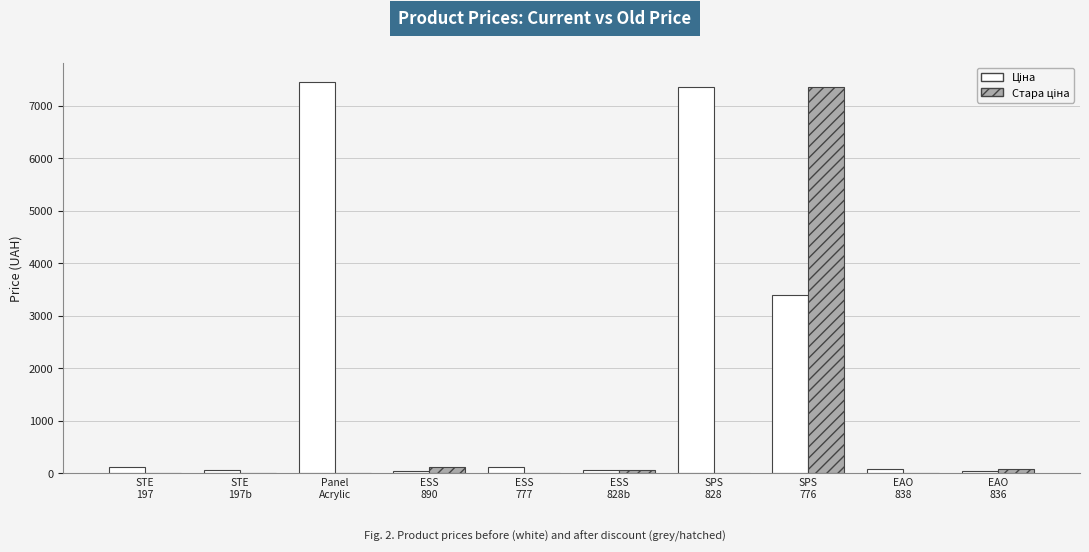

Reading left to right, list all the values displayed in this chart.

Ціна: 110.5	55.3	7453.8	30.9	110.5	55.3	7360.2	3385.7	72.0	32.4
Стара ціна: 0.0	0.0	0.0	110.5	0.0	55.3	0.0	7360.2	0.0	72.0